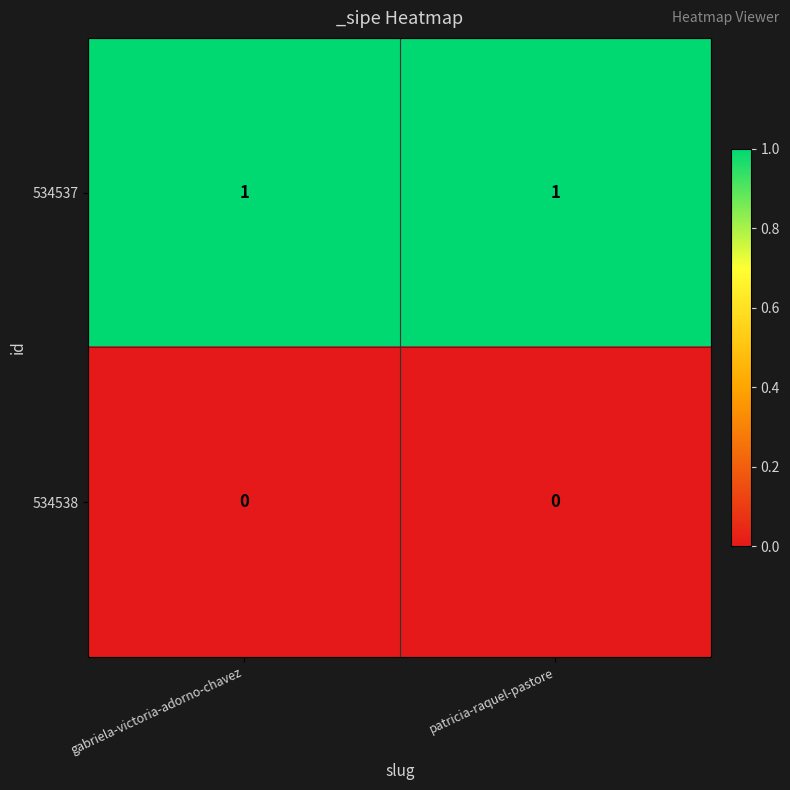

Which series has the largest total across all categories?

534537